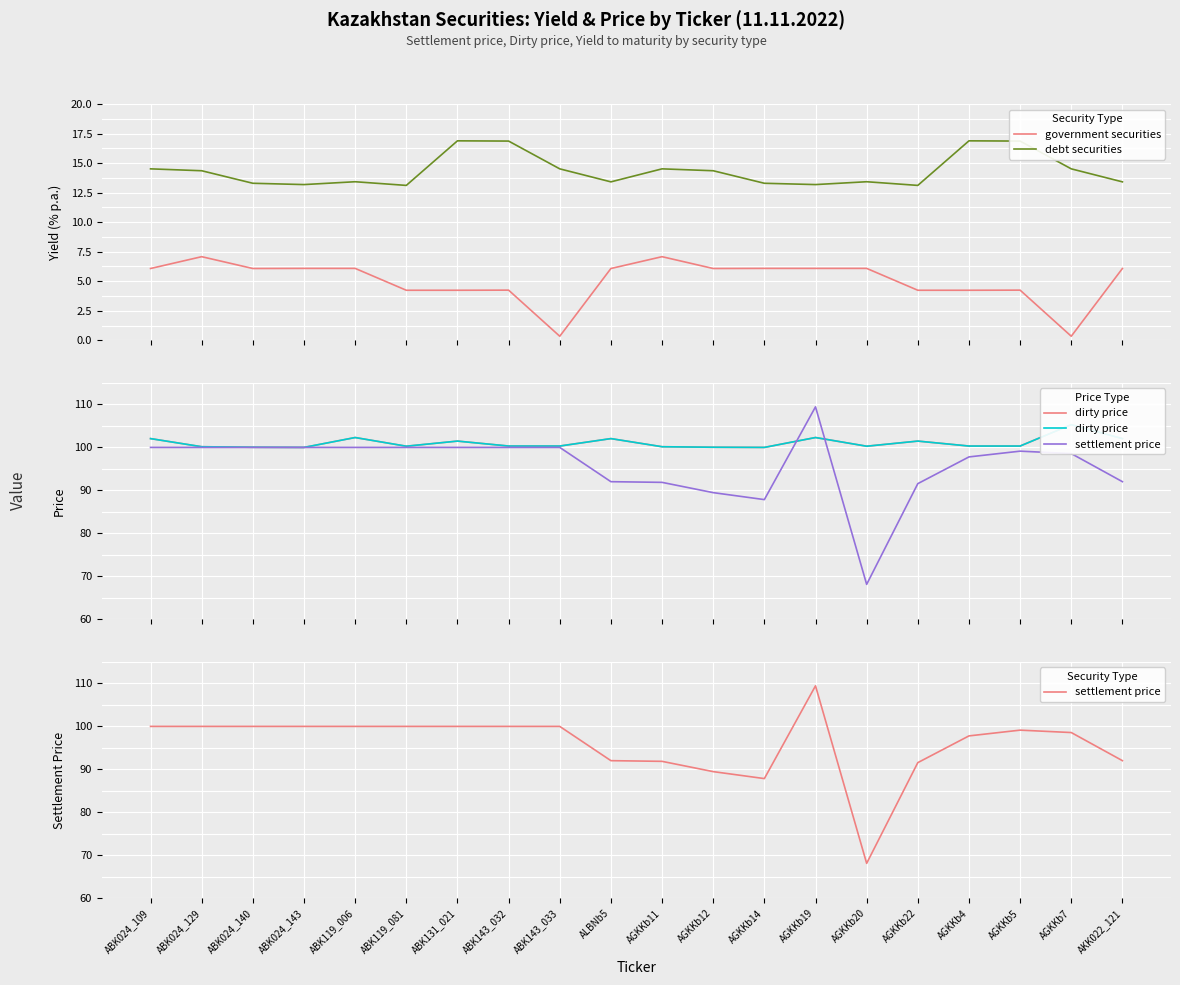

What is the difference between the highest and lowest values at AKK022_121?

96.0